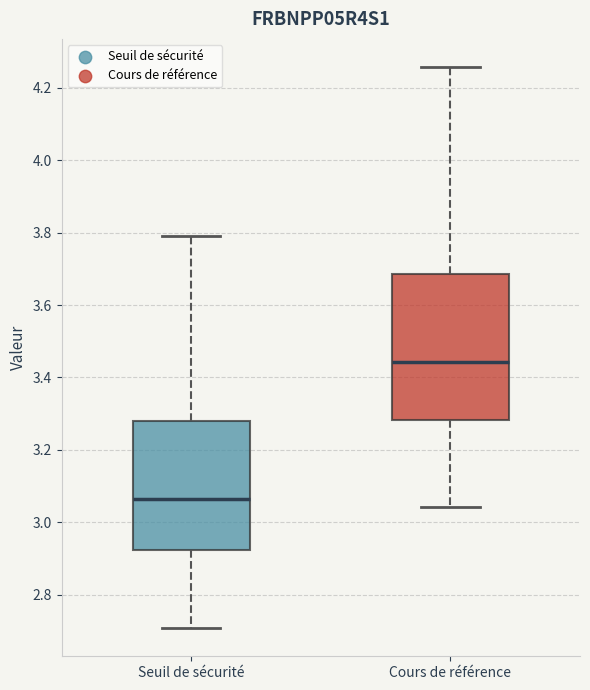

Comparing the boxes themselves (not the whiskers), which one is the tallest?

Cours de référence